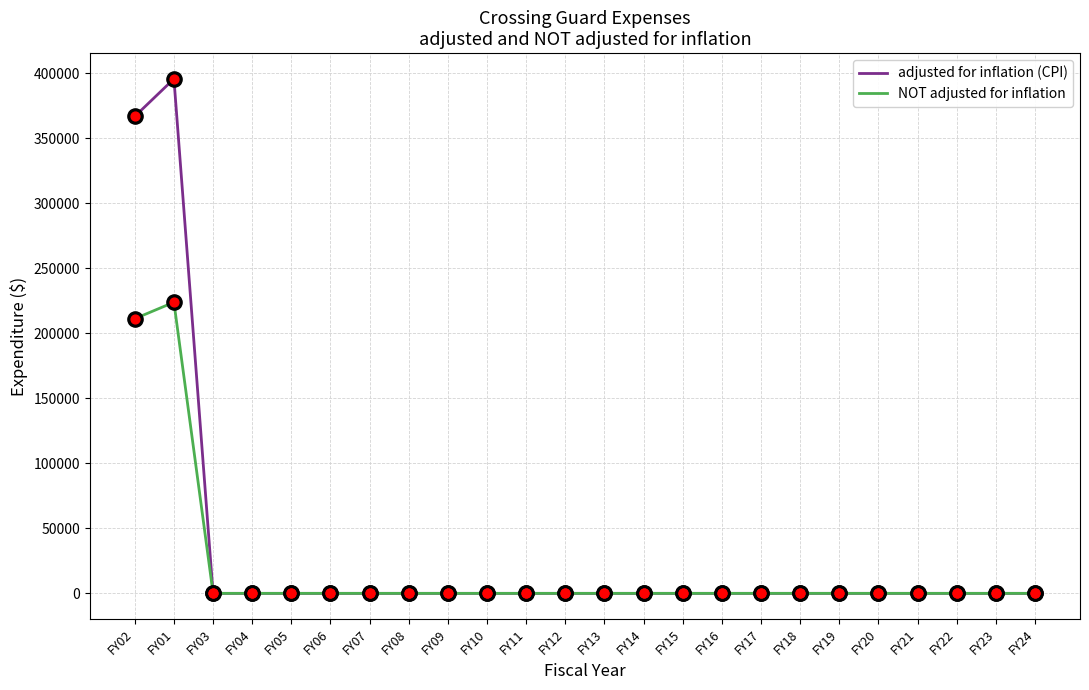

What is the maximum value shown in the chart?

395709